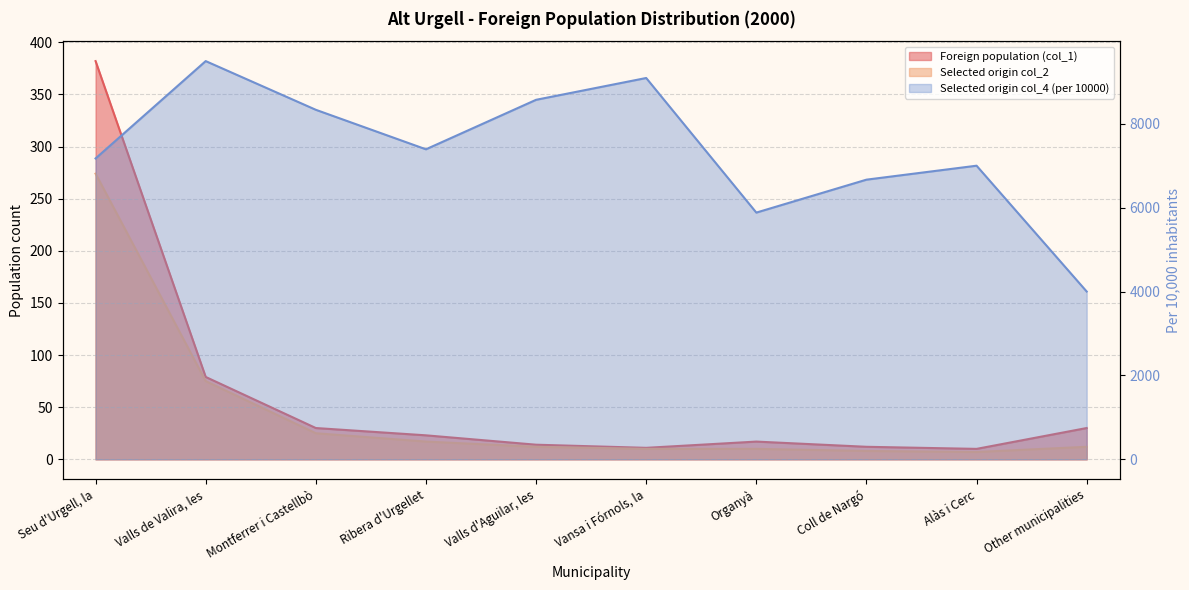

True or false: Selected origin col_2 and Foreign population (col_1) intersect in this chart.

False